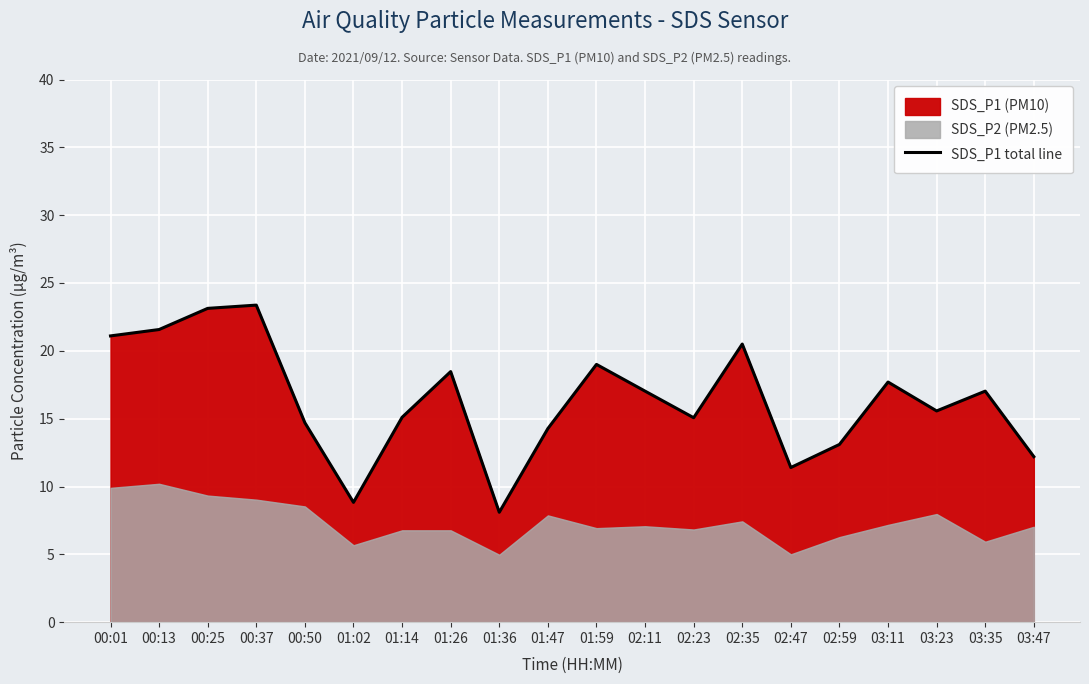

At which category does the data reach its first local peak?

00:37